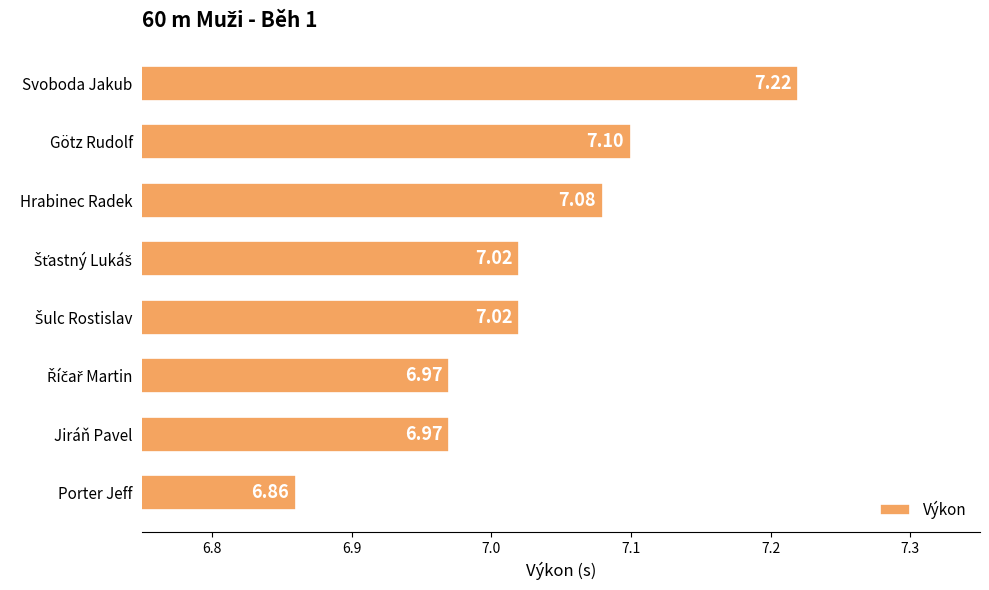

What is the sum of all values?

56.2